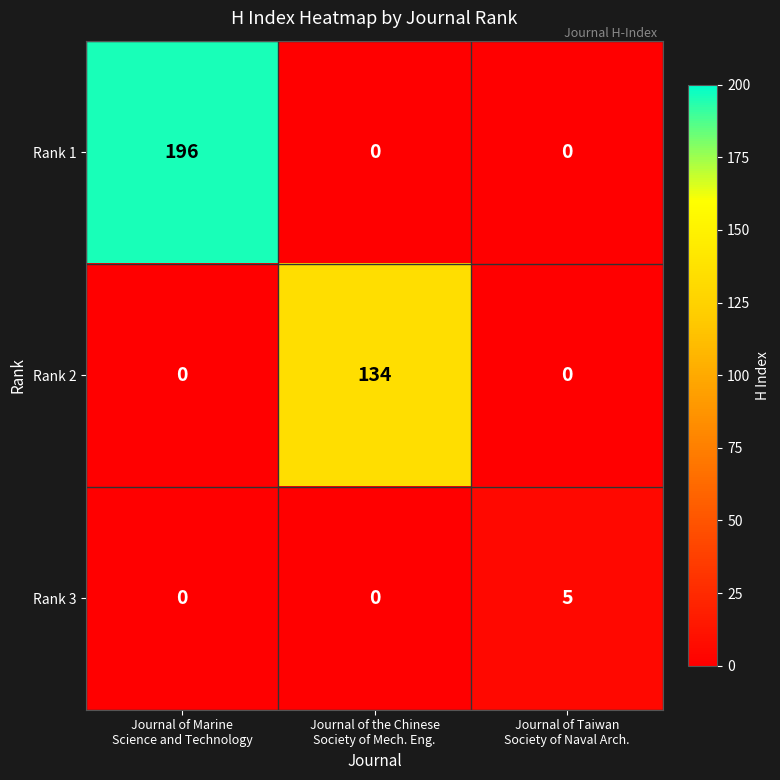

How many data points does each series have?

3